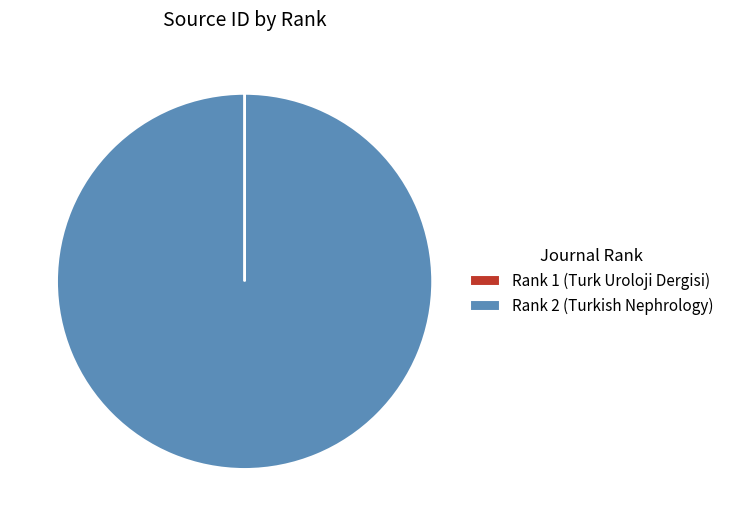

The Rank 2 (Turkish Nephrology) slice represents 100% of the pie. True or false?

True